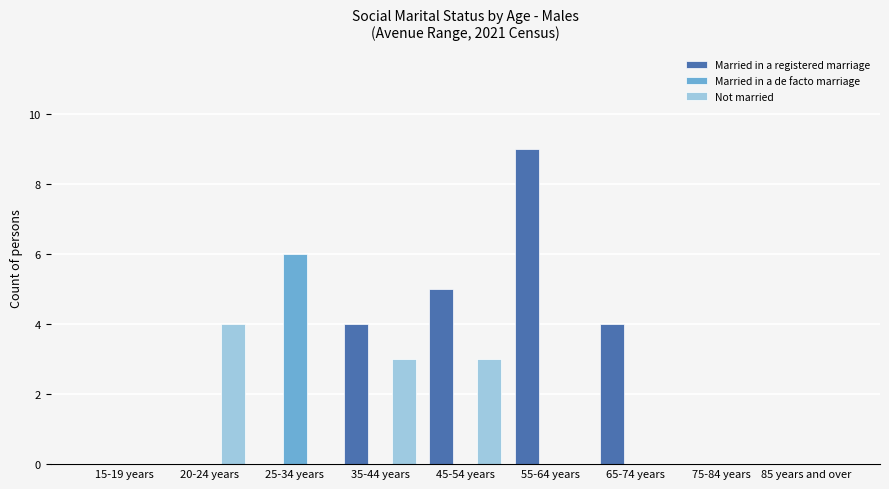

At which category does the chart reach its peak across all series?

55-64 years